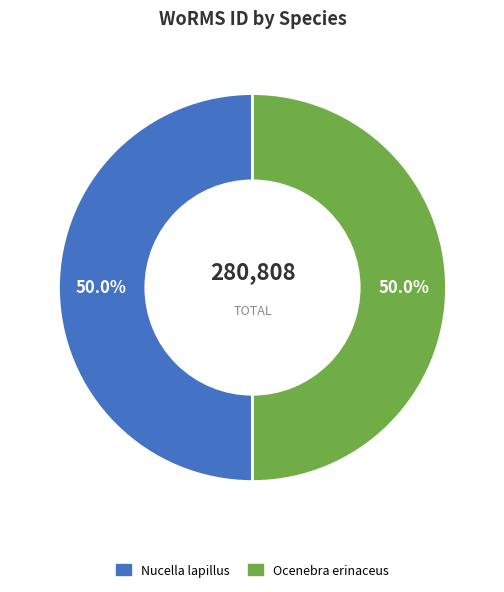

Combined, do Nucella lapillus and Ocenebra erinaceus account for over 50%?

Yes